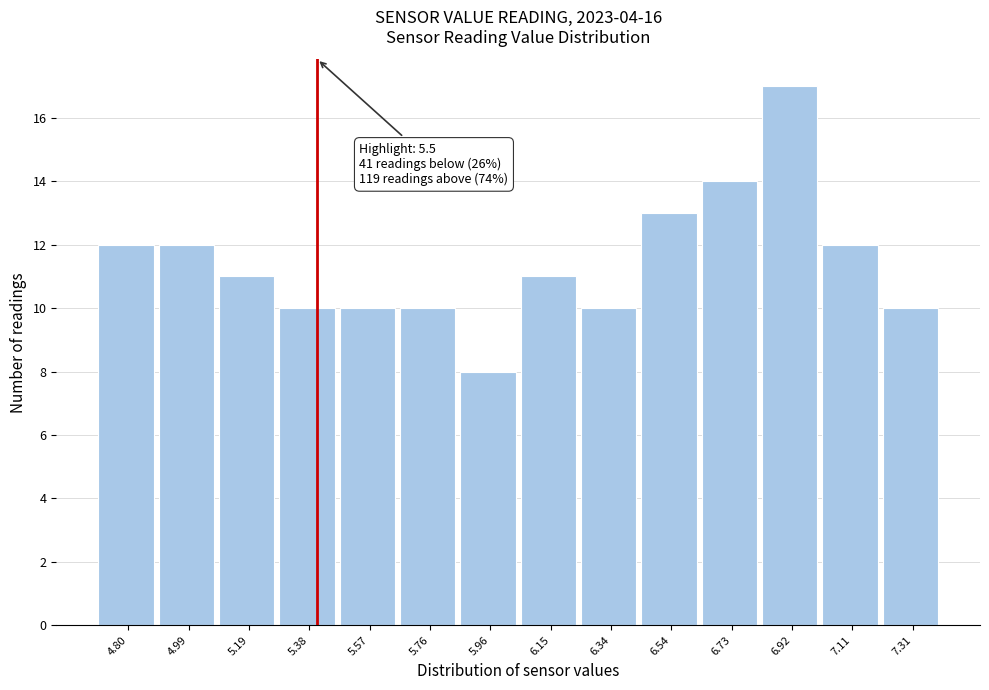

Reading left to right, list all the values displayed in this chart.

4.80=12	4.99=12	5.19=11	5.38=10	5.57=10	5.76=10	5.96=8	6.15=11	6.34=10	6.54=13	6.73=14	6.92=17	7.11=12	7.31=10